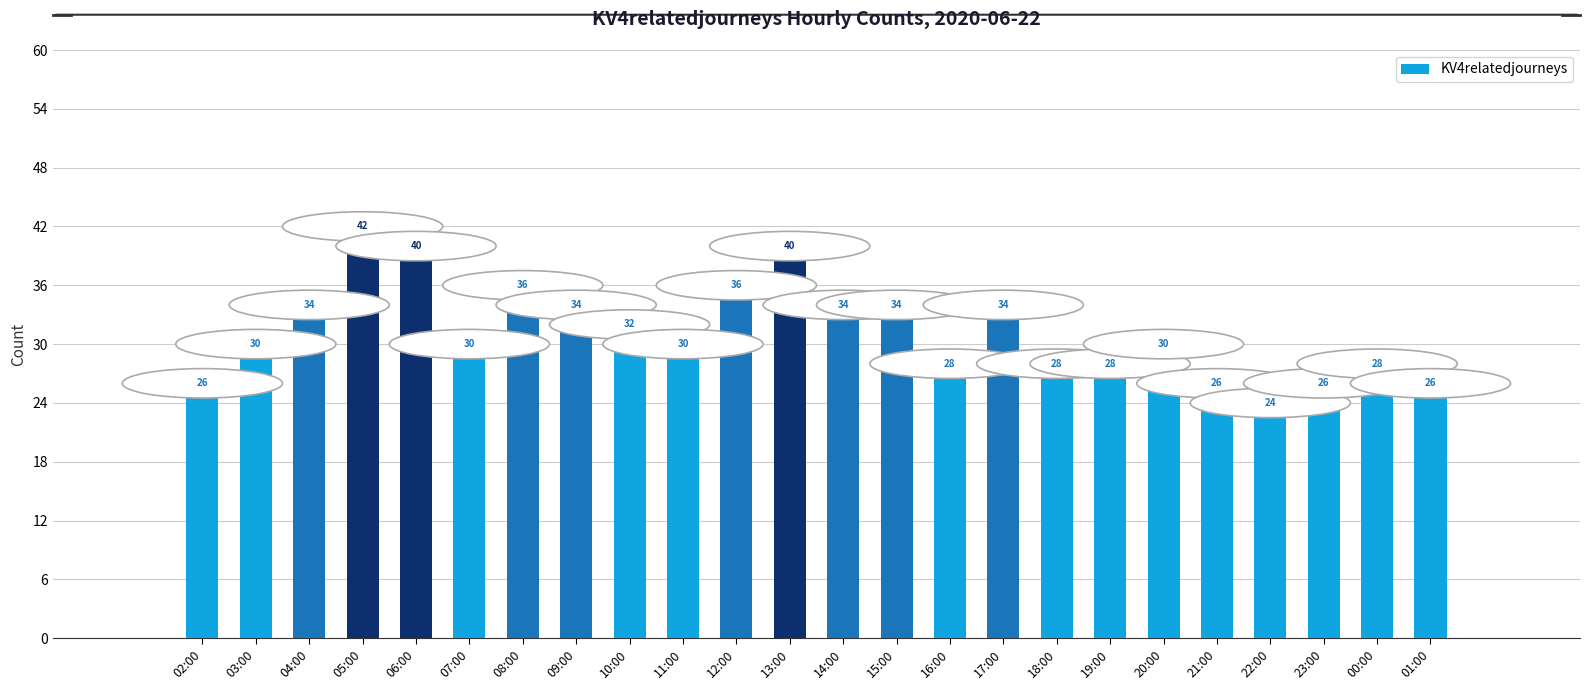

The value at 19:00 is 28. True or false?

True